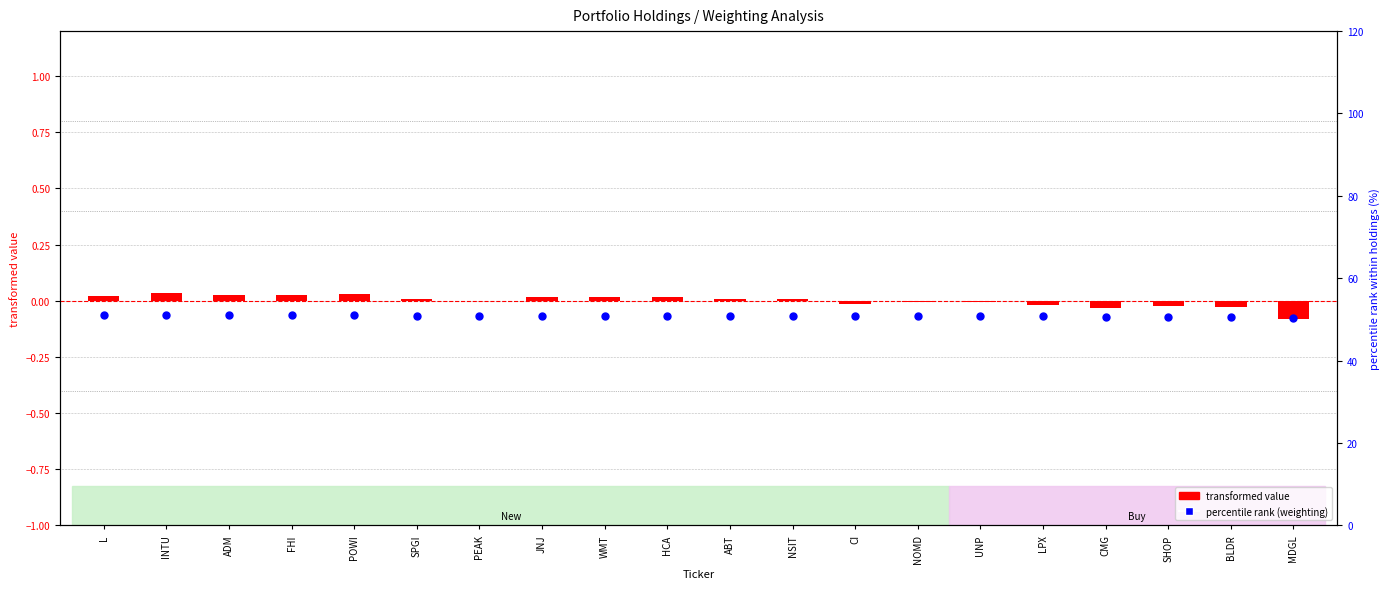

Which series contains the highest Y value?

percentile rank (weighting)